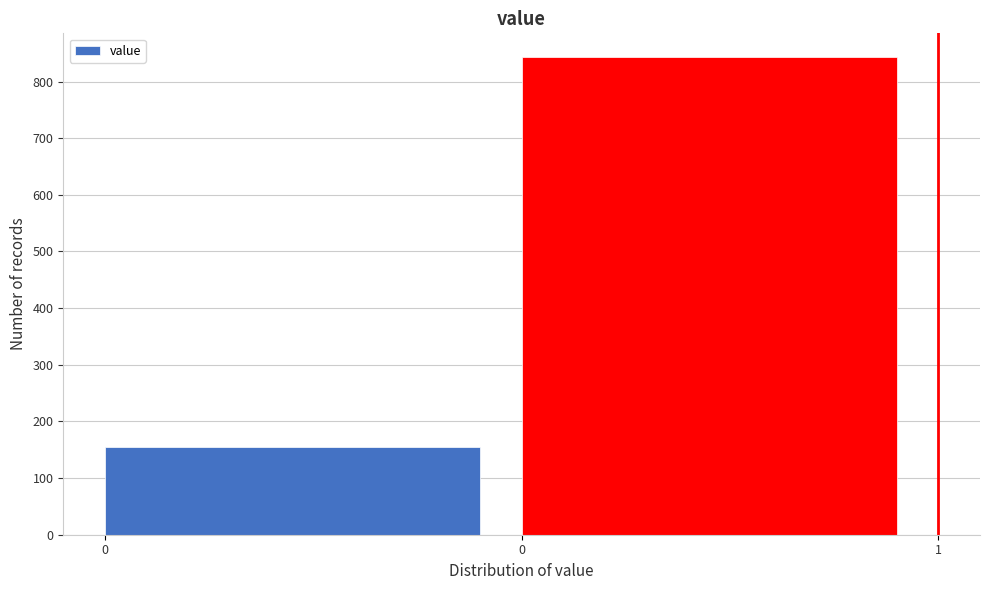

How many data points does each series have?

2